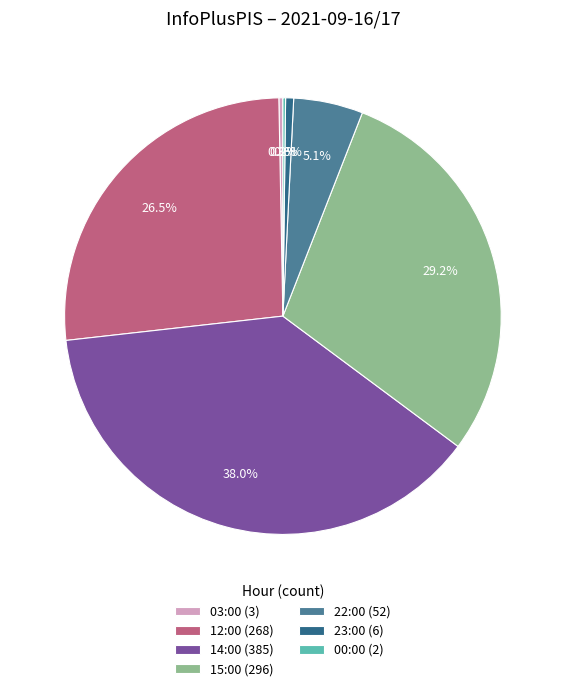

Does 15:00 (296) represent more than half of the total?

No